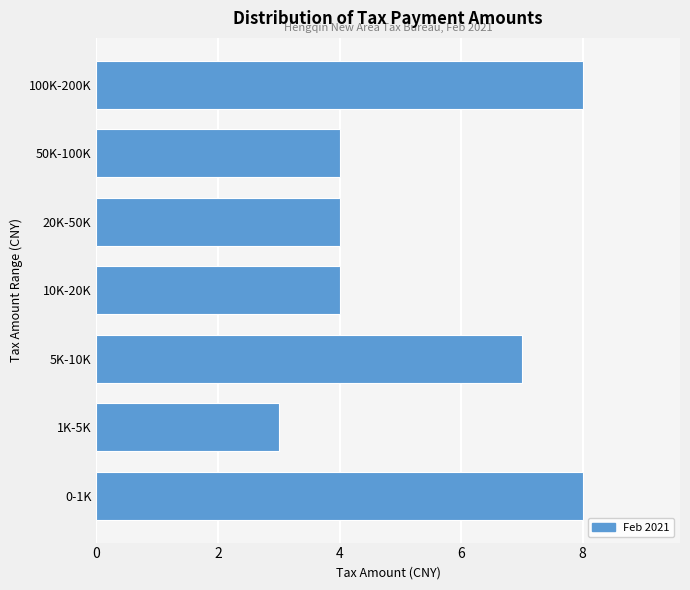

Reading bottom to top, list all the values displayed in this chart.

0-1K=8	1K-5K=3	5K-10K=7	10K-20K=4	20K-50K=4	50K-100K=4	100K-200K=8